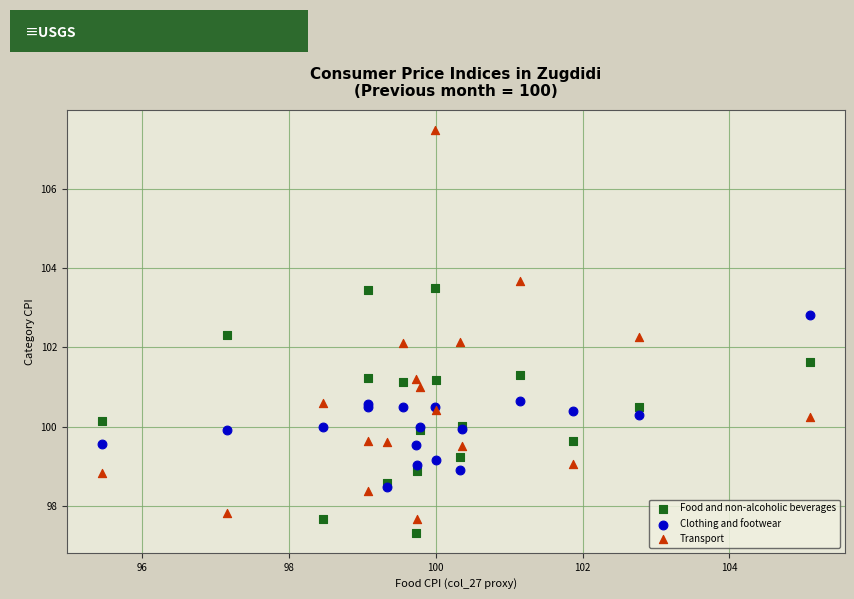

What are all the series names shown in the legend?

Food and non-alcoholic beverages, Clothing and footwear, Transport